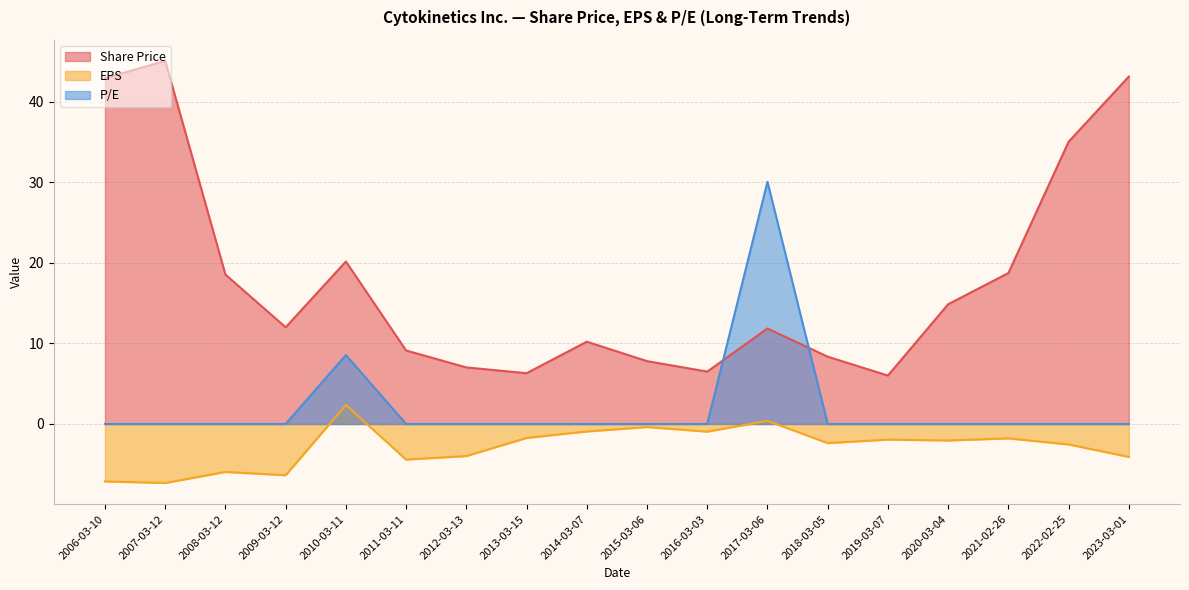

What is the total value across all series at 2019-03-07?

4.1